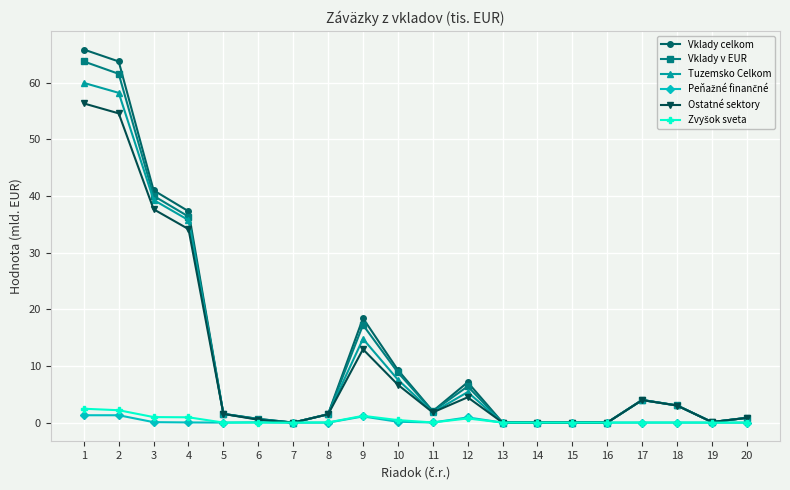

What is the maximum value shown in the chart?

65.8